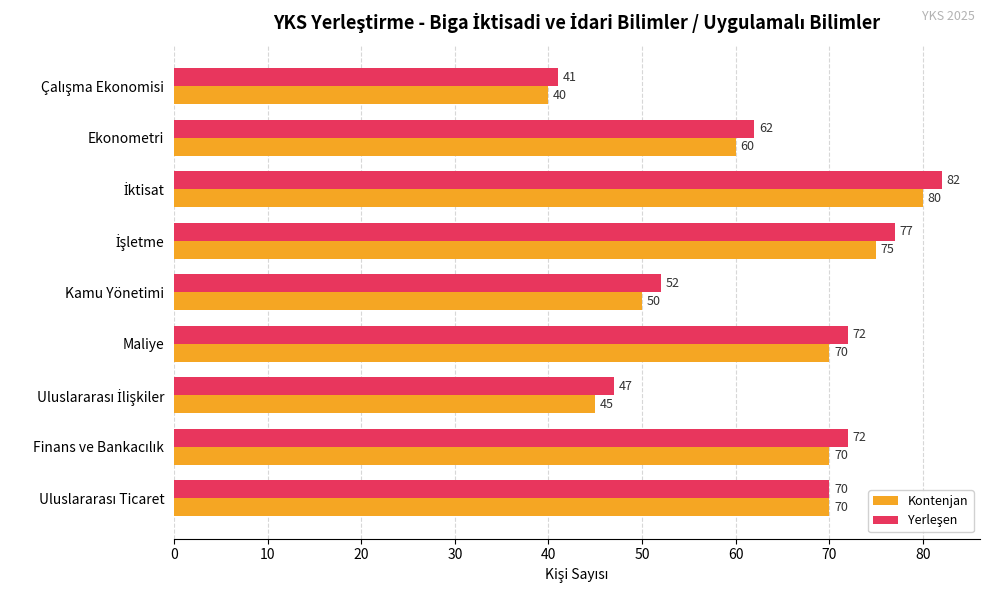

What is the minimum value shown in the chart?

40